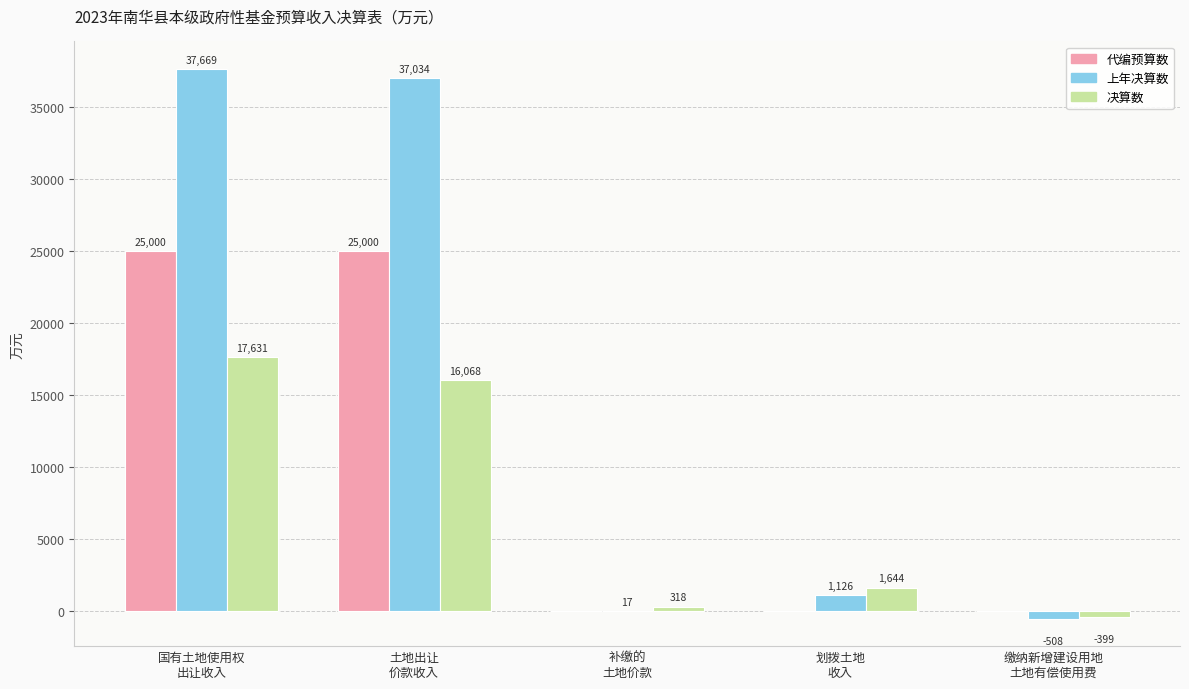

Which series has the largest total across all categories?

上年决算数